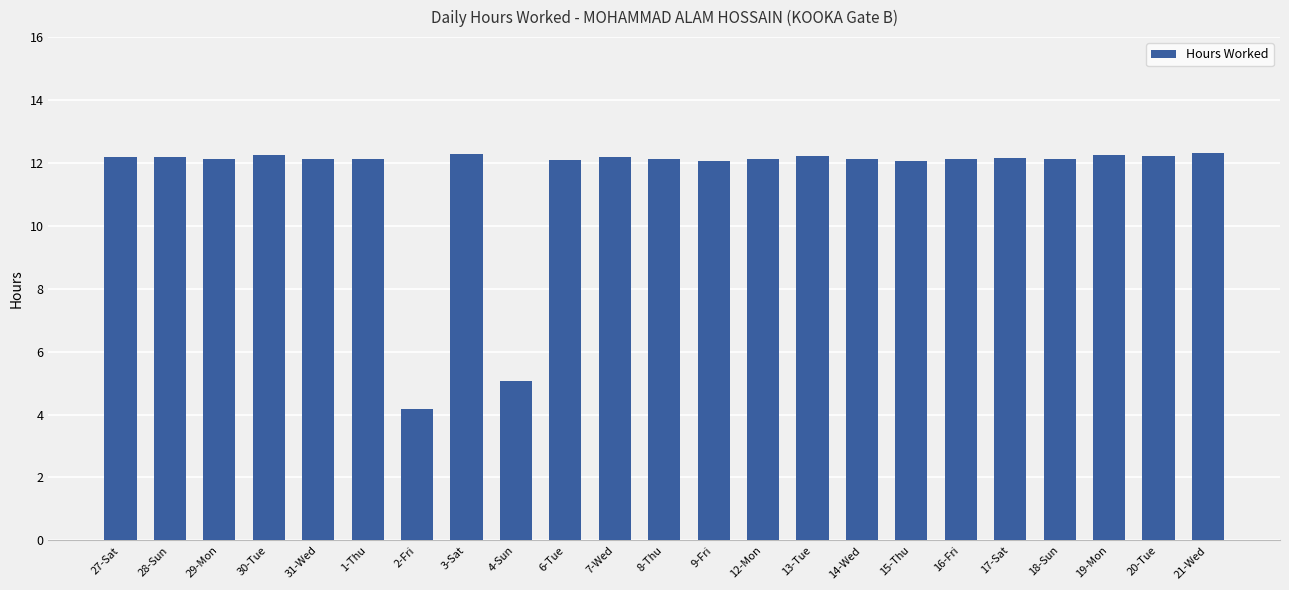

What is the ratio of the value at 4-Sun to the value at 29-Mon?

0.4